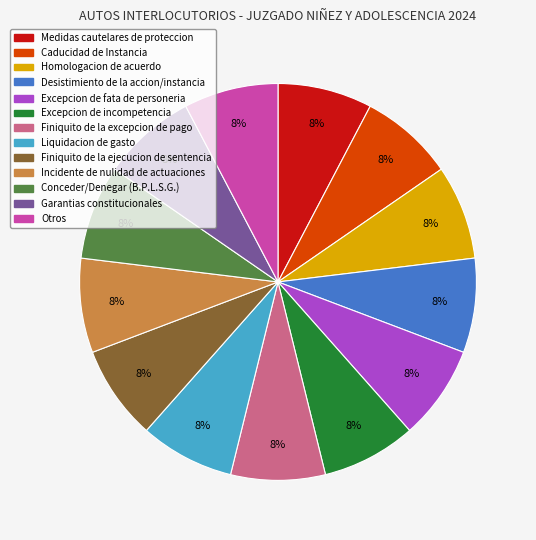

To the nearest percent, what percentage of the pie is Liquidacion de gasto?

8%